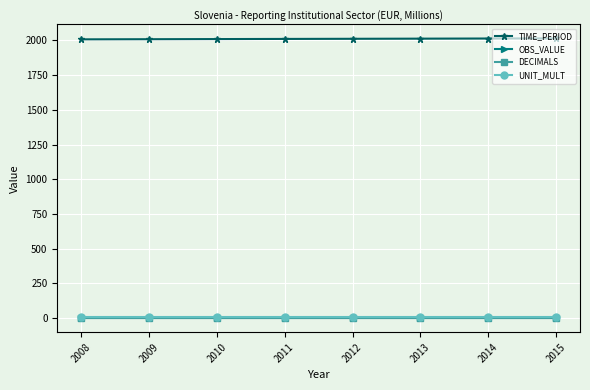

List the labels in order of DECIMALS value, smallest first.

2008, 2009, 2010, 2011, 2012, 2013, 2014, 2015